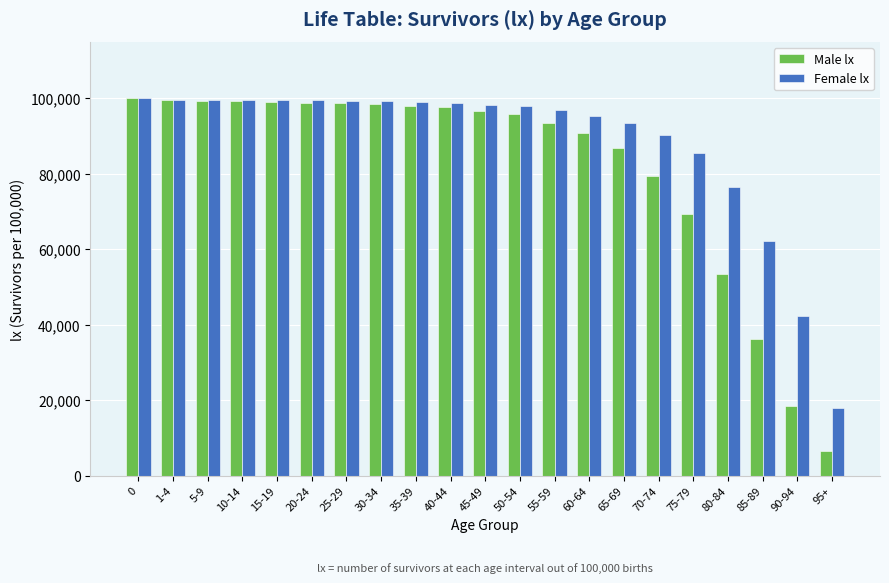

Which series has the largest range (max minus min)?

Male lx